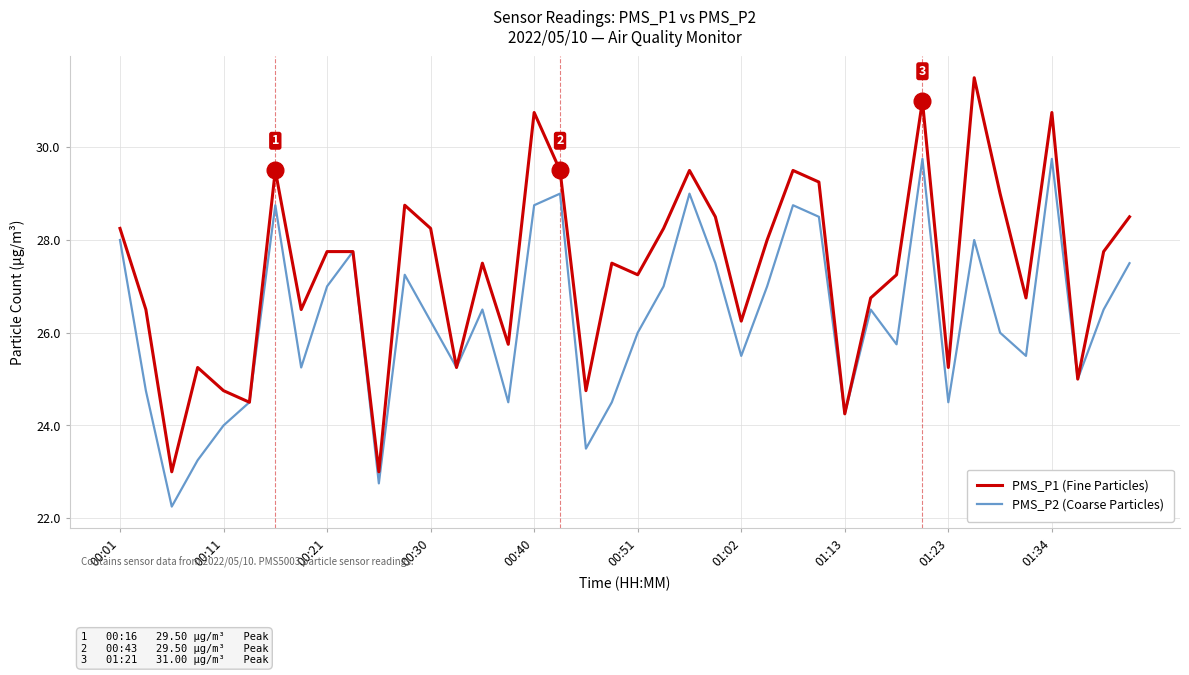

How many lines are shown in the chart?

2